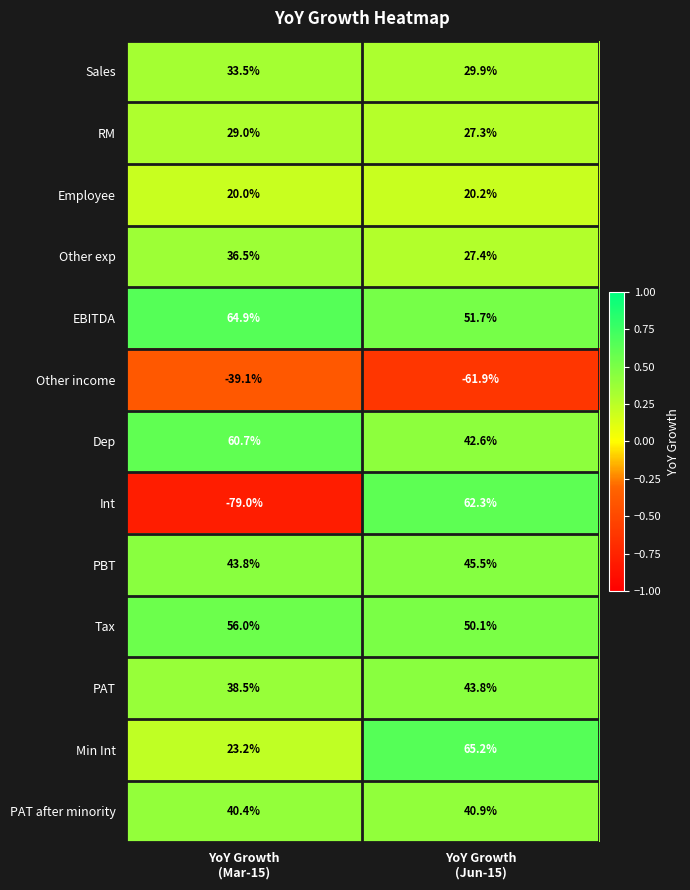

Reading left to right, list all the values displayed in this chart.

Sales: 33.5	29.9
RM: 29.0	27.3
Employee: 20.0	20.2
Other exp: 36.5	27.4
EBITDA: 64.9	51.7
Other income: -39.1	-61.9
Dep: 60.7	42.6
Int: -79.0	62.3
PBT: 43.8	45.5
Tax: 56.0	50.1
PAT: 38.5	43.8
Min Int: 23.2	65.2
PAT after minority: 40.4	40.9